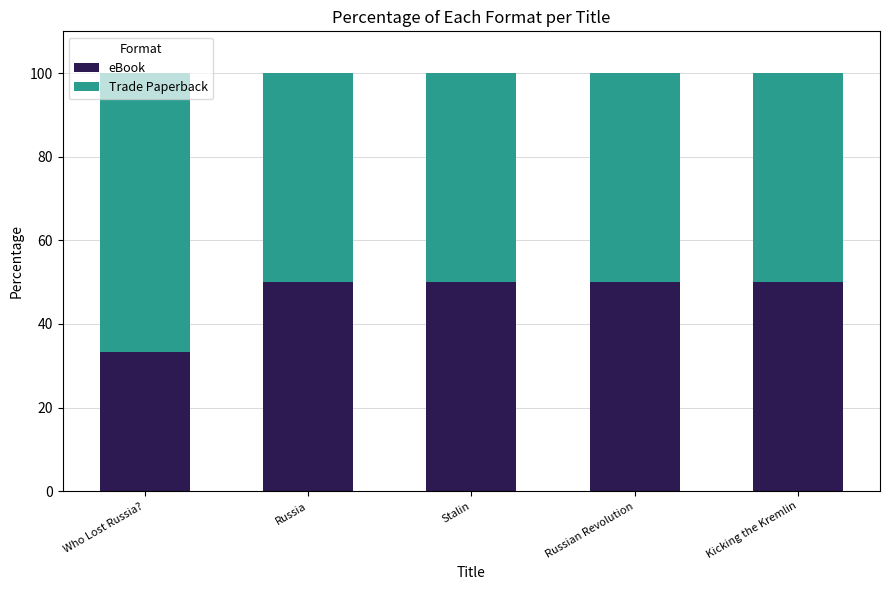

What is the total value across all series at Stalin?

100.0